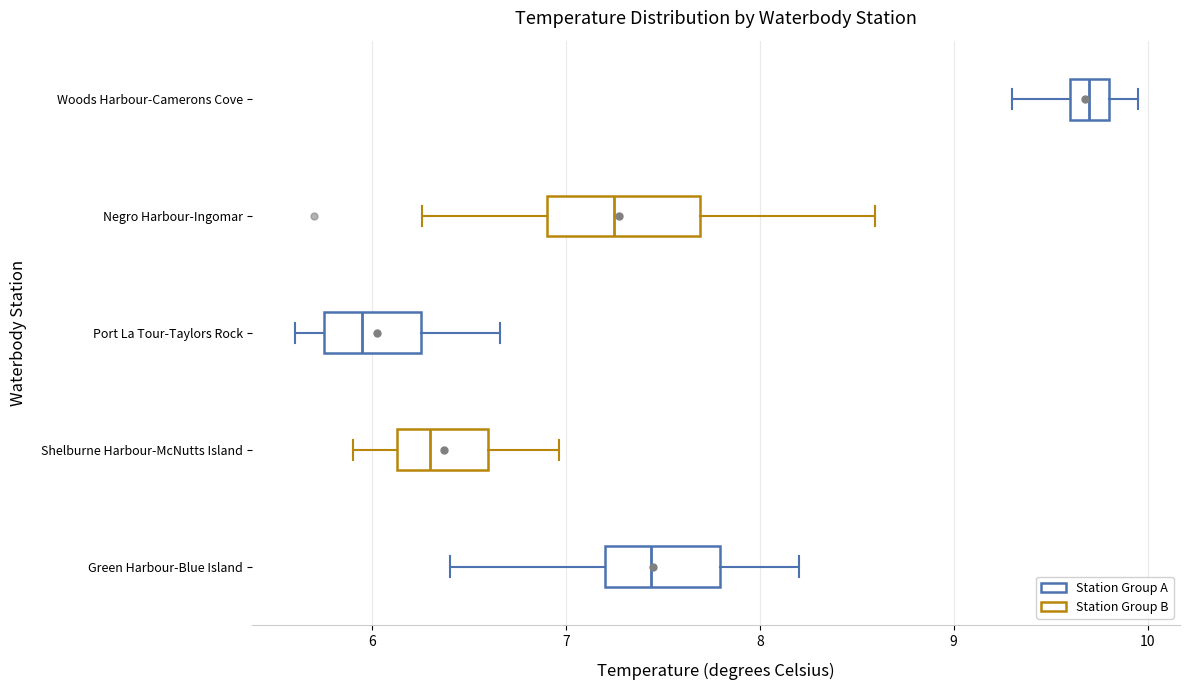

Reading bottom to top, transcribe this box plot: for each box, give where its median line is, the range the box spans, and where its two whiskers end, as read against the x-axis. The values are not printed on the chart, so give them approximately, as read against the axis.

Green Harbour-Blue Island: median 7.4, box 7.2 to 7.8, whiskers 6.4 to 8.2
Shelburne Harbour-McNutts Island: median 6.3, box 6.1 to 6.6, whiskers 5.9 to 7.0
Port La Tour-Taylors Rock: median 6.0, box 5.8 to 6.3, whiskers 5.6 to 6.7
Negro Harbour-Ingomar: median 7.3, box 6.9 to 7.7, whiskers 6.3 to 8.6
Woods Harbour-Camerons Cove: median 9.7, box 9.6 to 9.8, whiskers 9.3 to 10.0